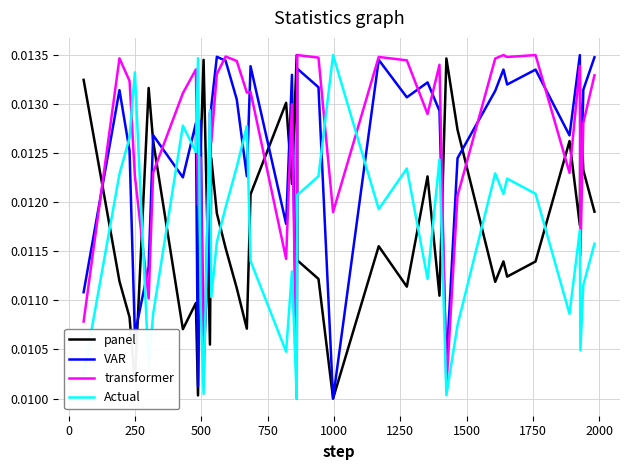

After their last crossing, which series has the higher values: Actual or panel?

panel